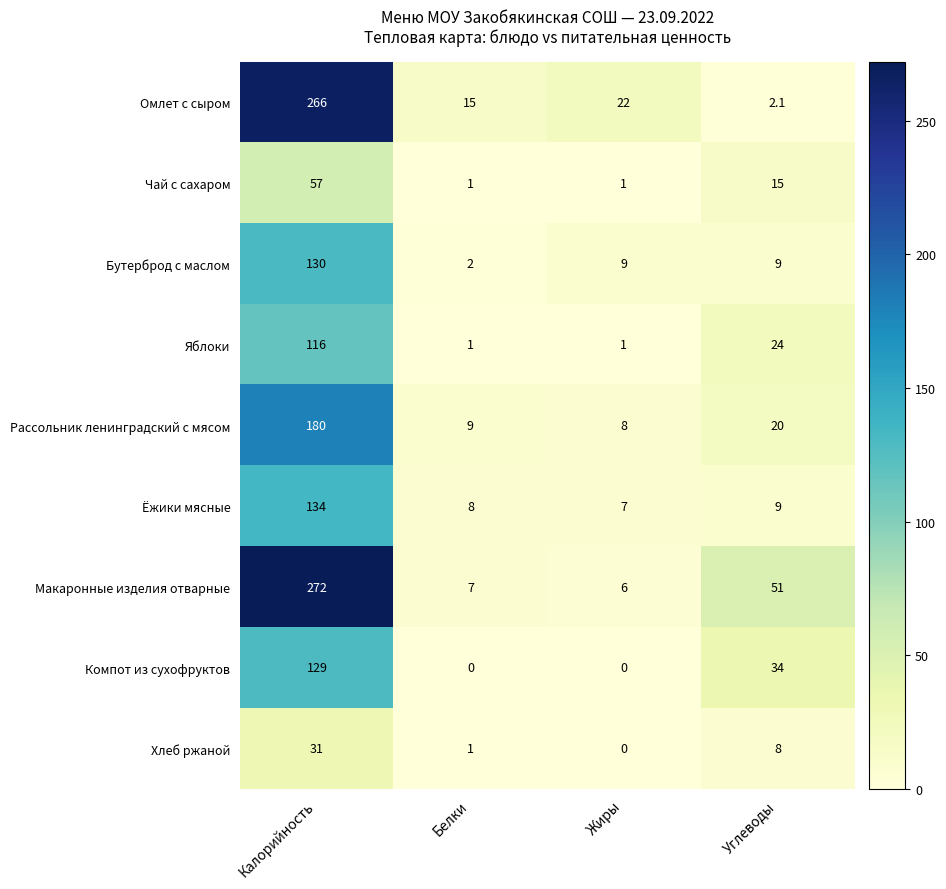

What is the difference between the second highest and minimum values in the Чай с сахаром series?

14.0